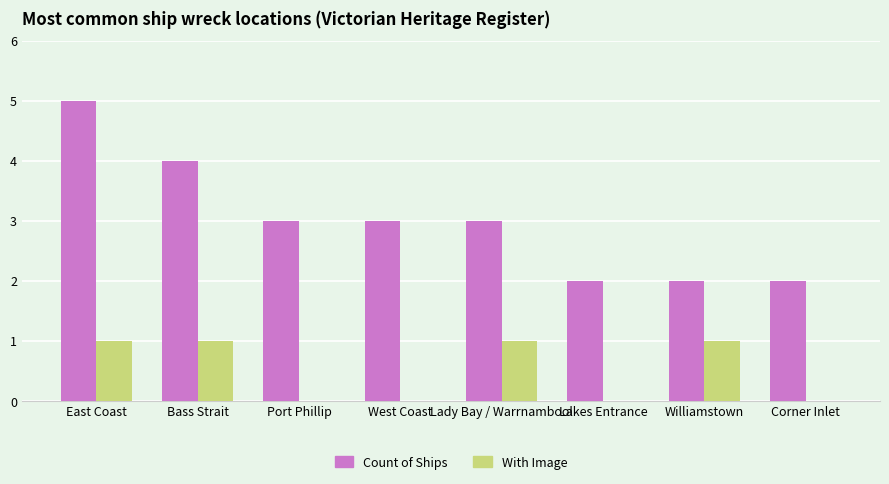

The value of With Image at Lady Bay / Warrnambool is 0. True or false?

False